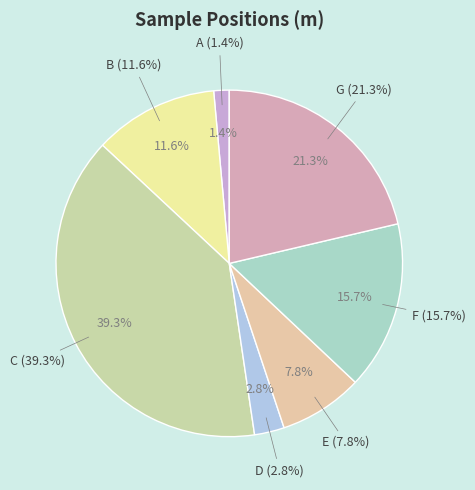

Is it true that B is 19% of the pie?

False